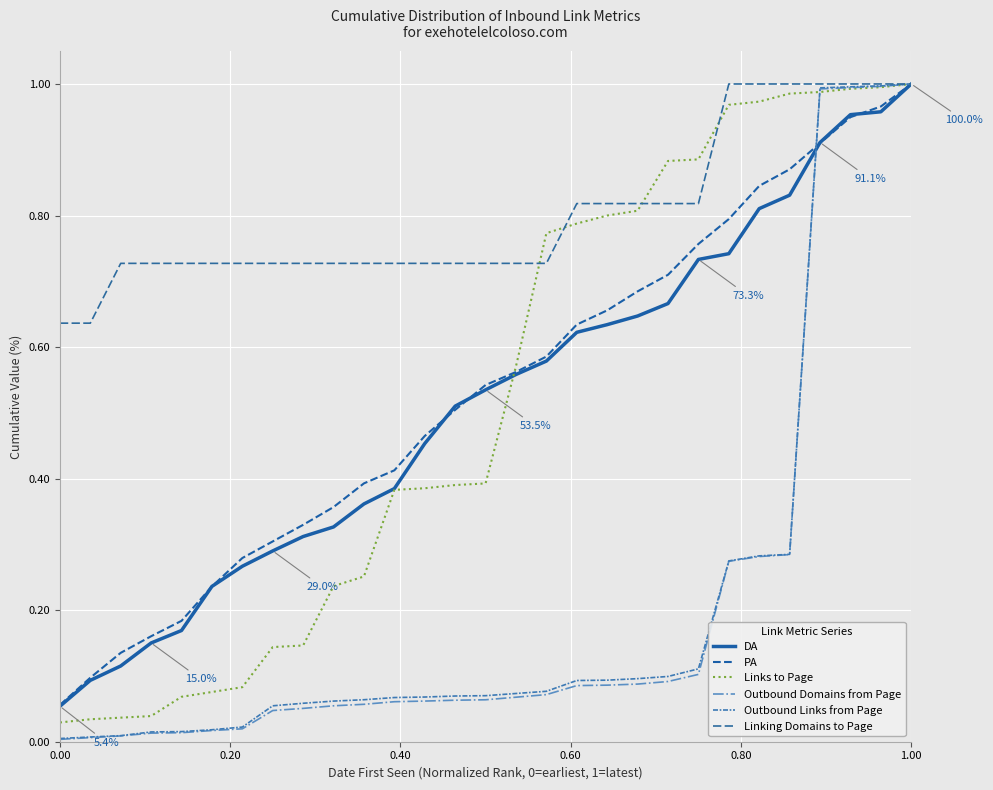

How many lines are shown in the chart?

6